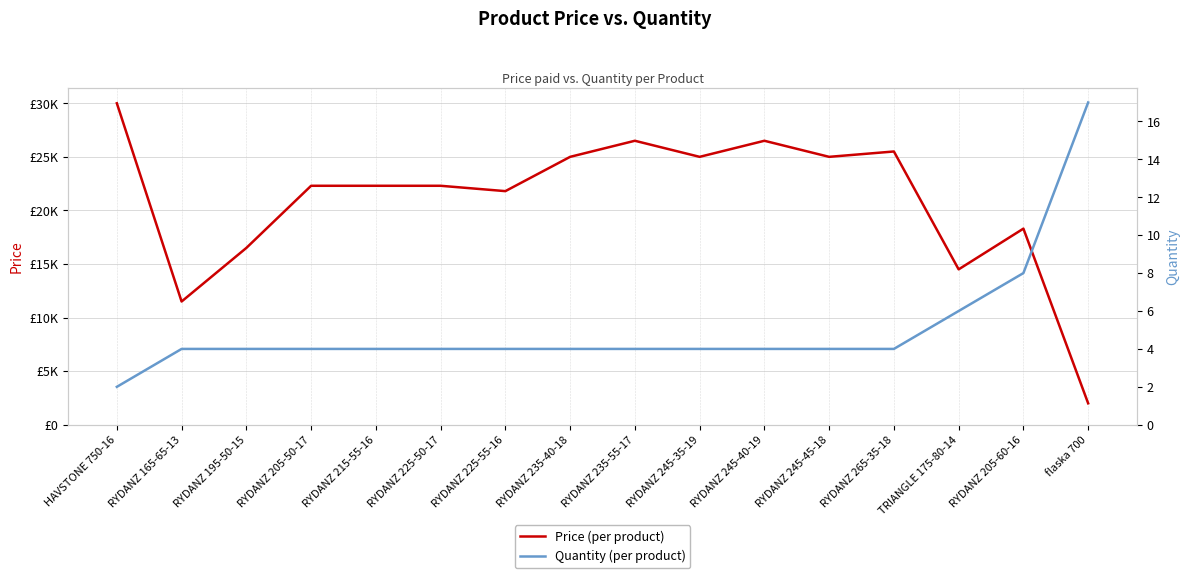

Reading left to right, what are all the values shown in this chart?

Price (per product): HAVSTONE 750-16=30000	RYDANZ 165-65-13=11500	RYDANZ 195-50-15=16500	RYDANZ 205-50-17=22300	RYDANZ 215-55-16=22300	RYDANZ 225-50-17=22300	RYDANZ 225-55-16=21800	RYDANZ 235-40-18=25000	RYDANZ 235-55-17=26500	RYDANZ 245-35-19=25000	RYDANZ 245-40-19=26500	RYDANZ 245-45-18=25000	RYDANZ 265-35-18=25500	TRIANGLE 175-80-14=14500	RYDANZ 205-60-16=18300	flaska 700=2000
Quantity (per product): HAVSTONE 750-16=2	RYDANZ 165-65-13=4	RYDANZ 195-50-15=4	RYDANZ 205-50-17=4	RYDANZ 215-55-16=4	RYDANZ 225-50-17=4	RYDANZ 225-55-16=4	RYDANZ 235-40-18=4	RYDANZ 235-55-17=4	RYDANZ 245-35-19=4	RYDANZ 245-40-19=4	RYDANZ 245-45-18=4	RYDANZ 265-35-18=4	TRIANGLE 175-80-14=6	RYDANZ 205-60-16=8	flaska 700=17